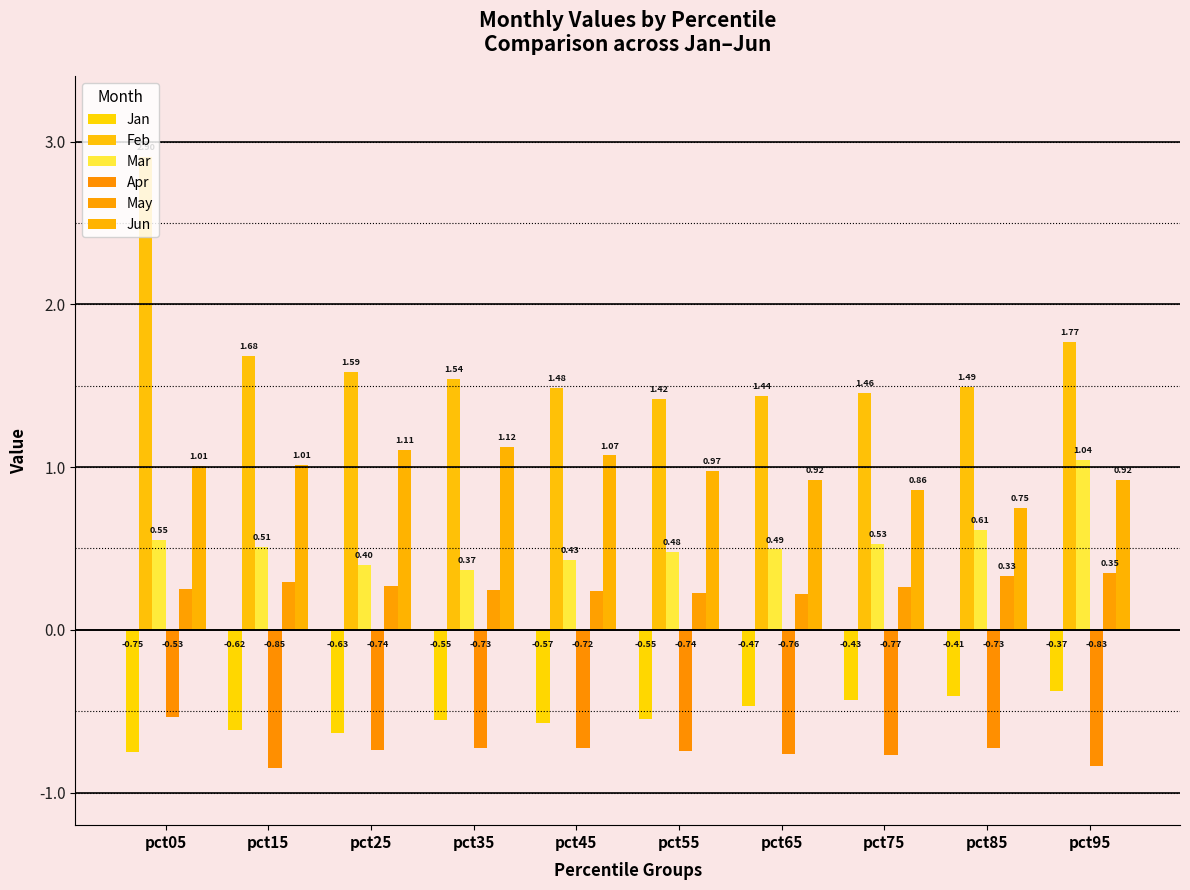

How many bars are there in each group?

6